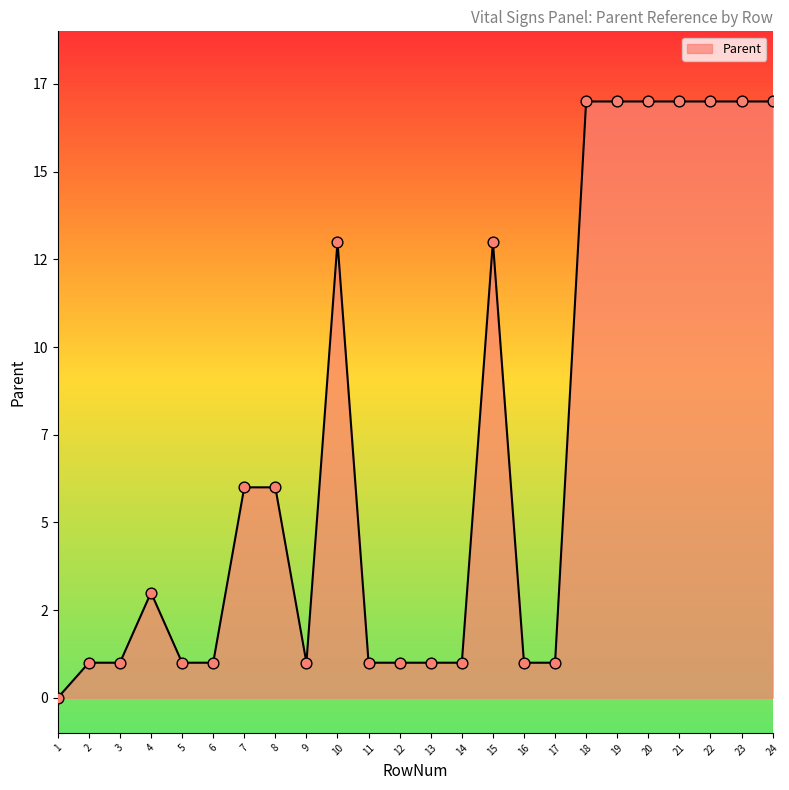

Which has a higher value, 2 or 10?

10